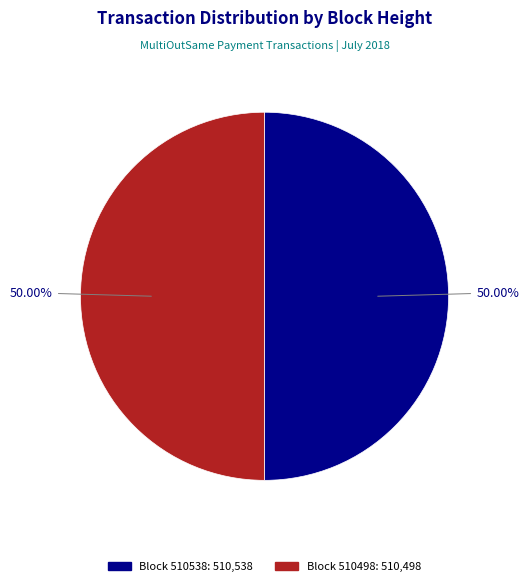

How many slices are in this pie chart?

2